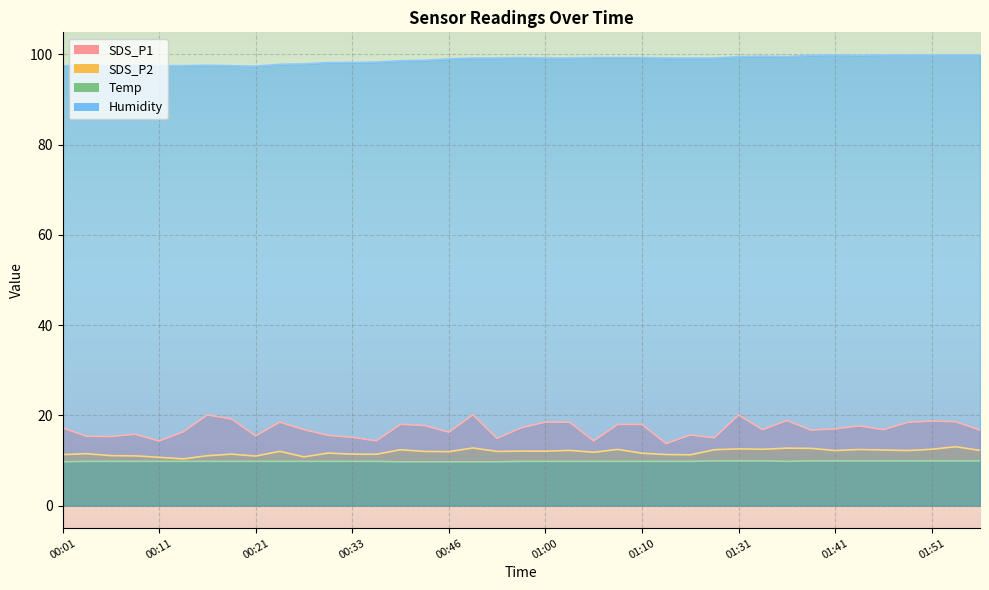

What is the difference between the SDS_P2 values at 01:41 and 00:06?

1.1